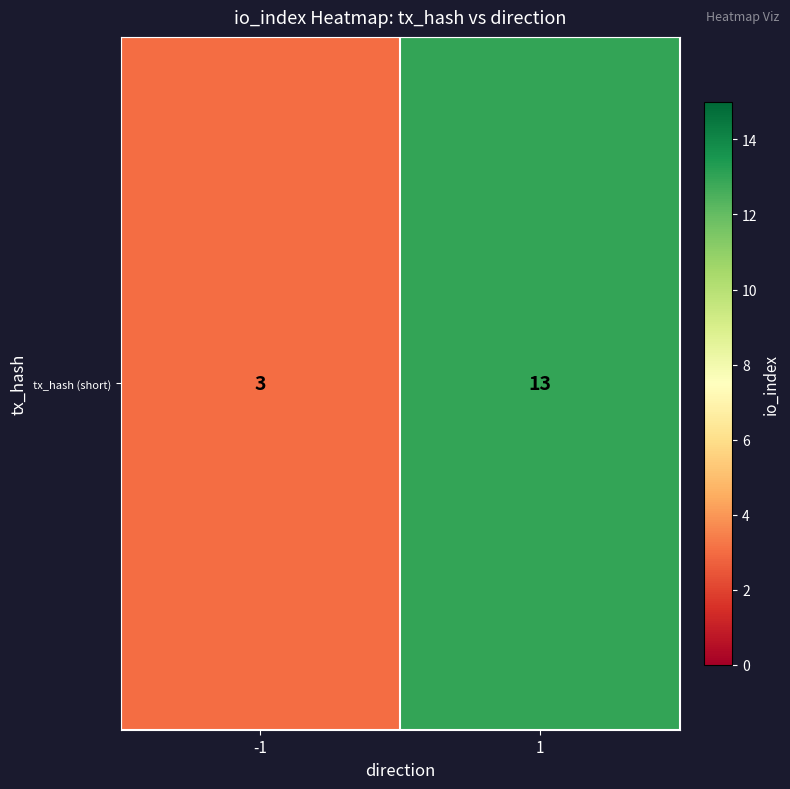

Reading left to right, extract all data points from this chart.

3	13